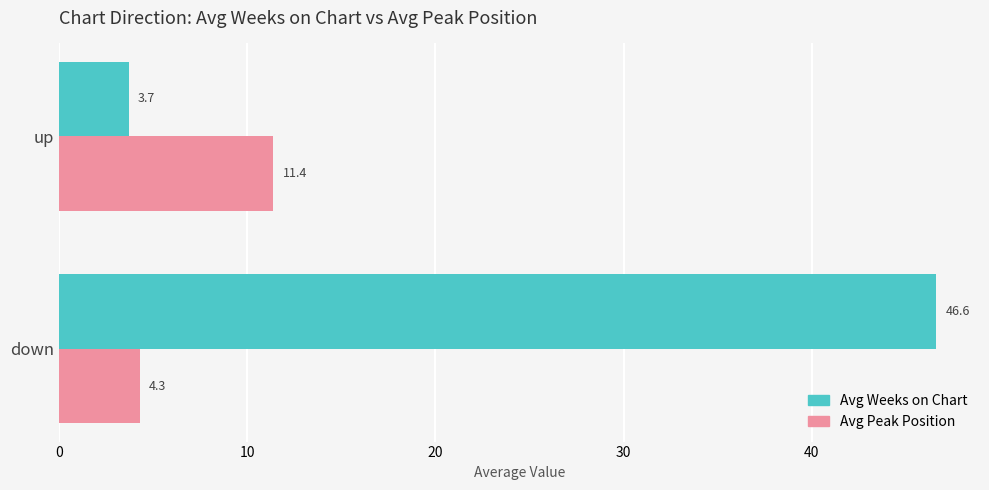

What is the difference between the maximum and minimum values in the Avg Peak Position series?

7.1